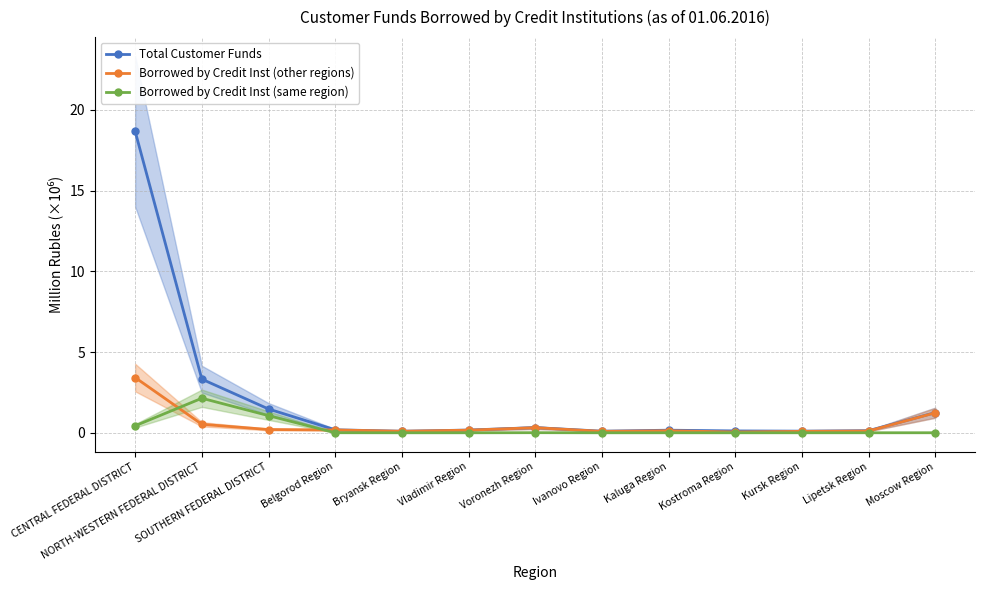

What is the average value of the Total Customer Funds series?

2.0